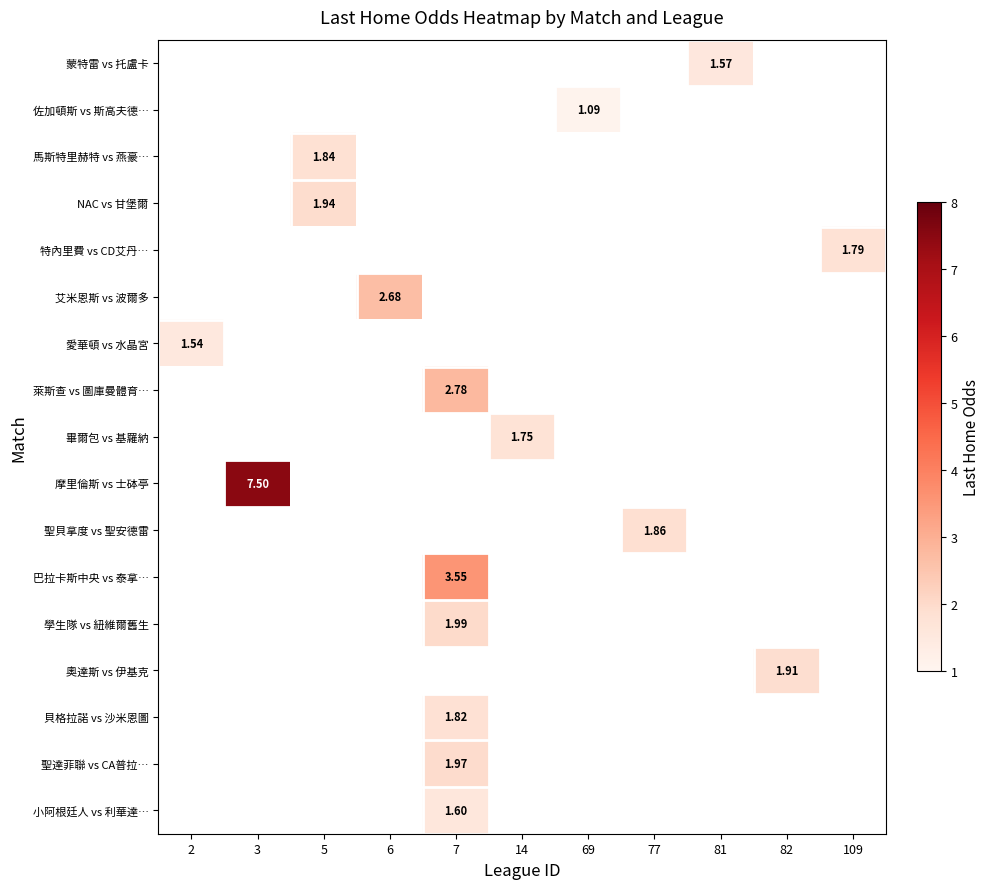

What is the greatest value displayed?

7.5